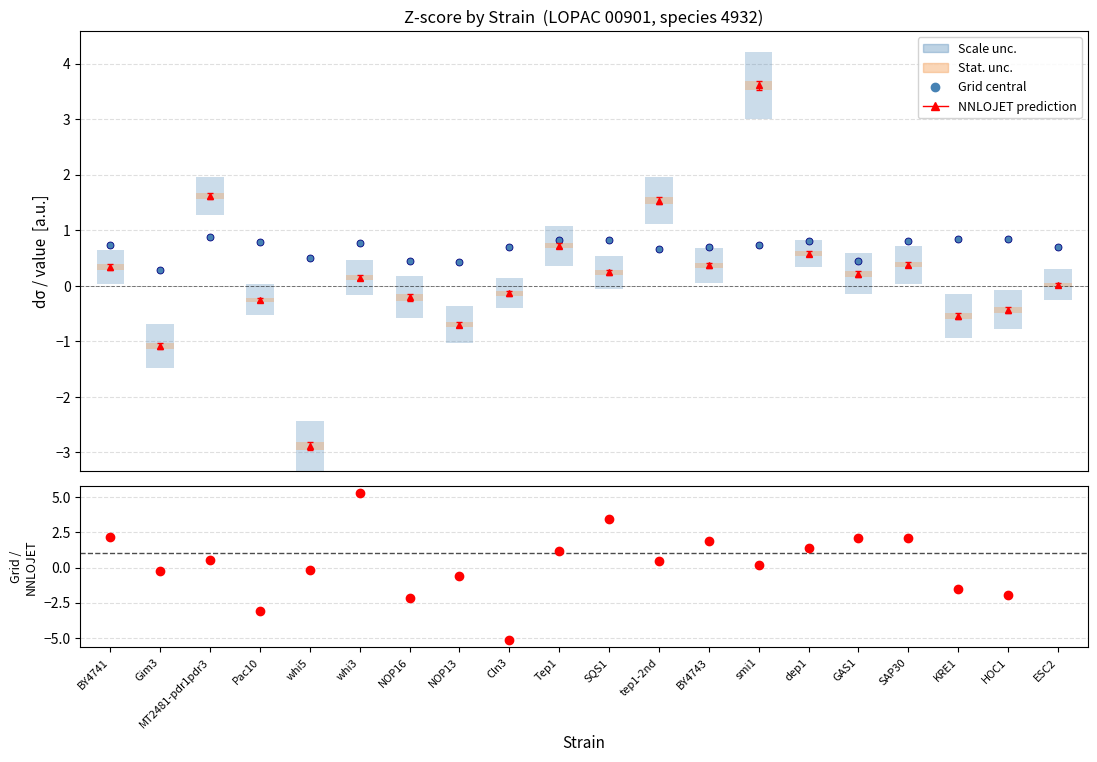

Is it true that Scale unc. equals 0.7 at NOP13?

True